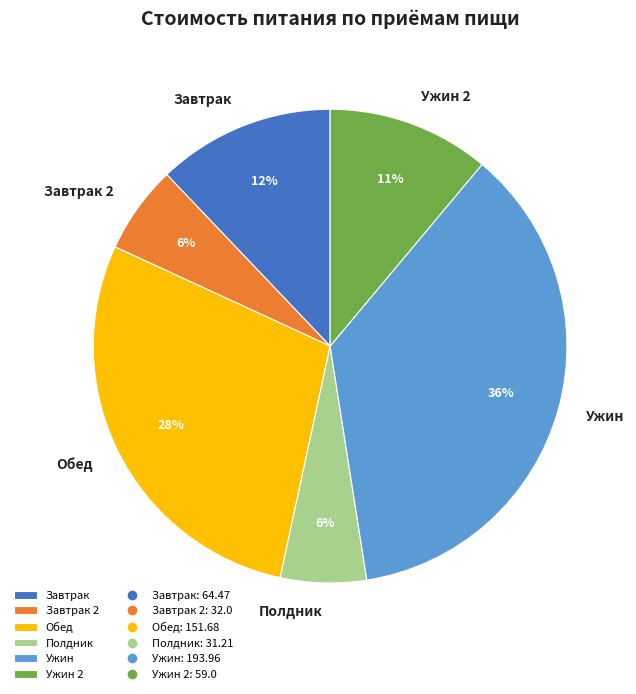

To the nearest percent, what is the difference between the Завтрак and Обед slice percentages?

16%